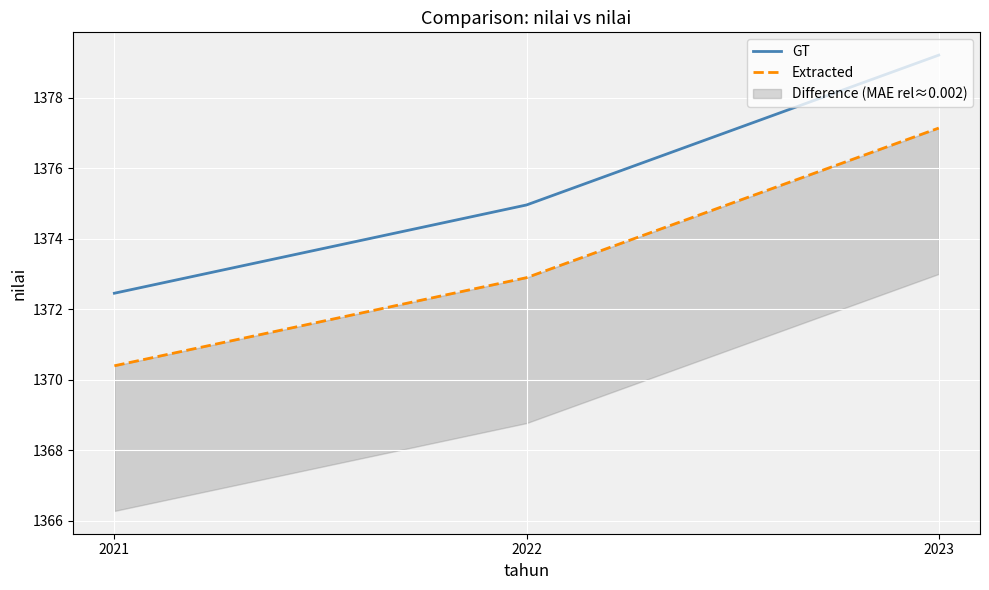

What value does the GT series have at 2022?

1375.0